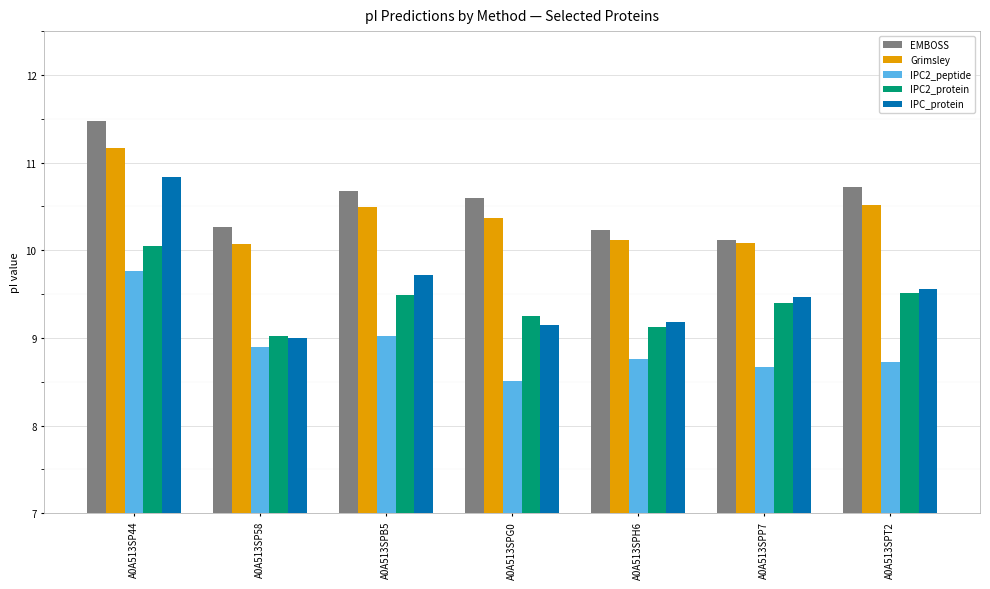

Which category has the highest value in the IPC2_protein series?

A0A513SP44